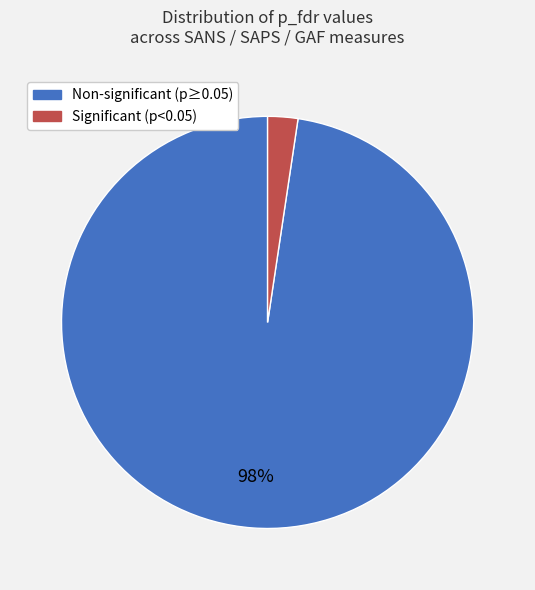

Is there any slice that represents more than half of the pie?

Yes